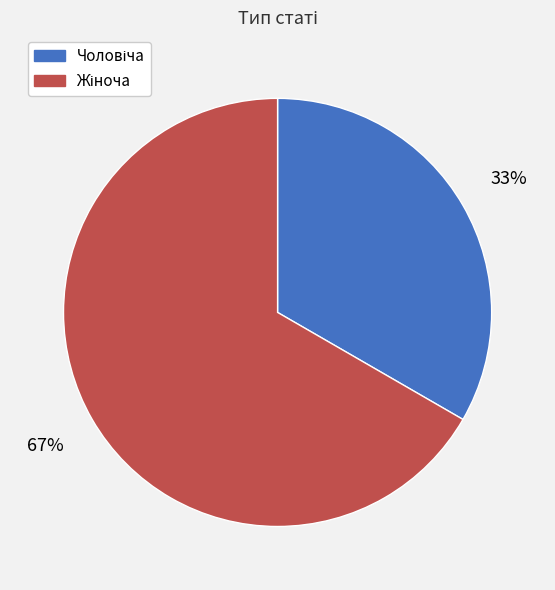

Is there any slice that represents more than half of the pie?

Yes